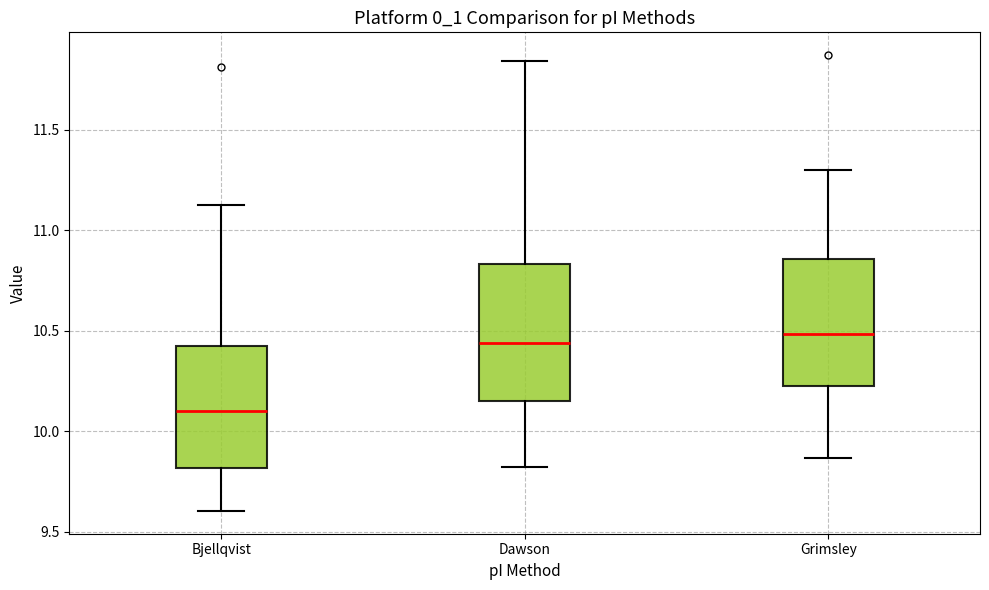

Where does the upper whisker of the box for Grimsley end on the y-axis? The values are not printed on the chart, so give them approximately, as read against the axis.

11.30